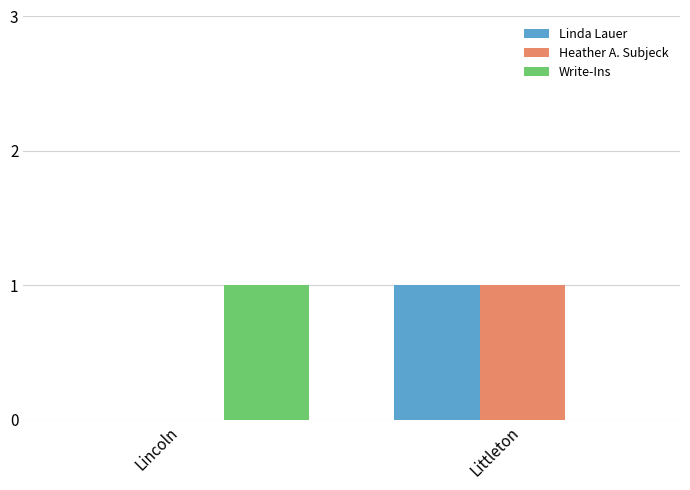

At which category is the sum across all series the highest?

Littleton